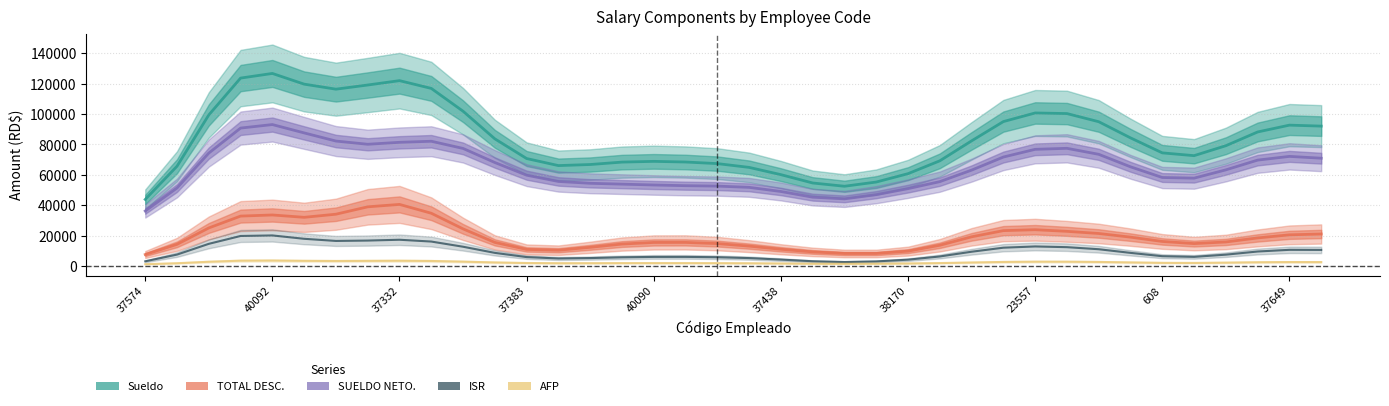

True or false: TOTAL DESC. and Sueldo cross at least once.

False